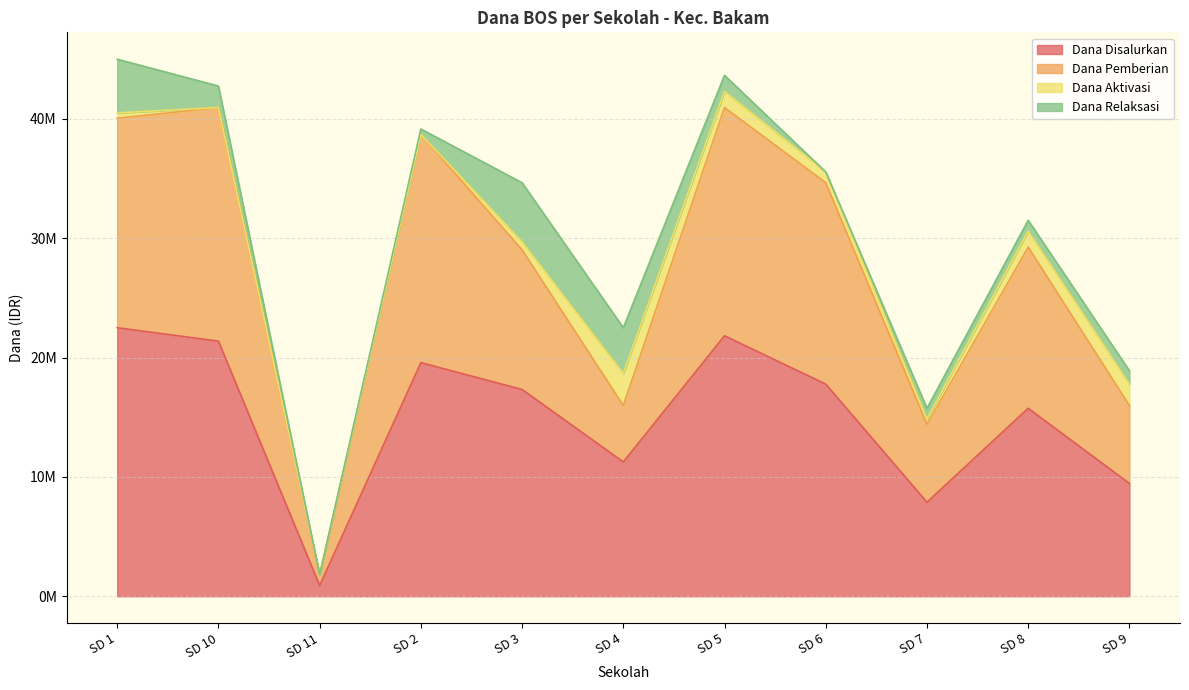

What are all the series names shown in the legend?

Dana Disalurkan, Dana Pemberian, Dana Aktivasi, Dana Relaksasi